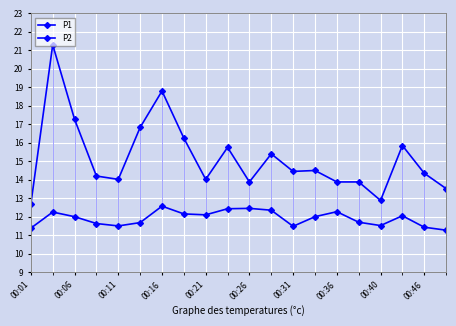

True or false: P2 and P1 intersect in this chart.

False